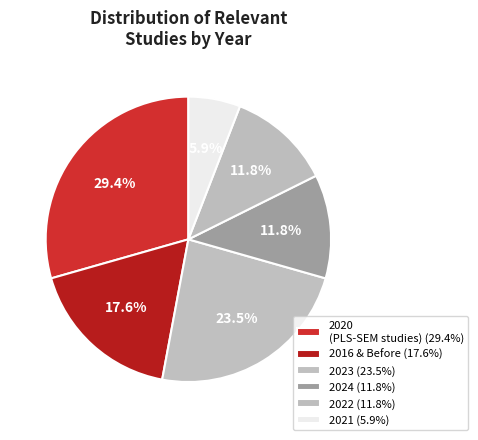

Is there any slice that represents more than half of the pie?

No